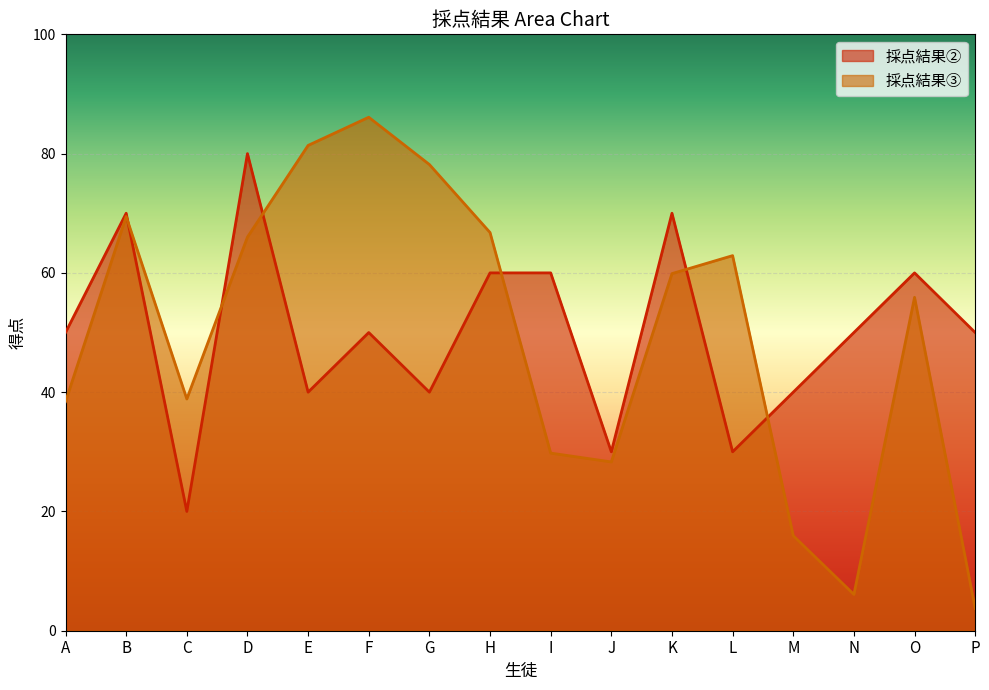

The 採点結果③ series shows 19.0 at E. True or false?

False